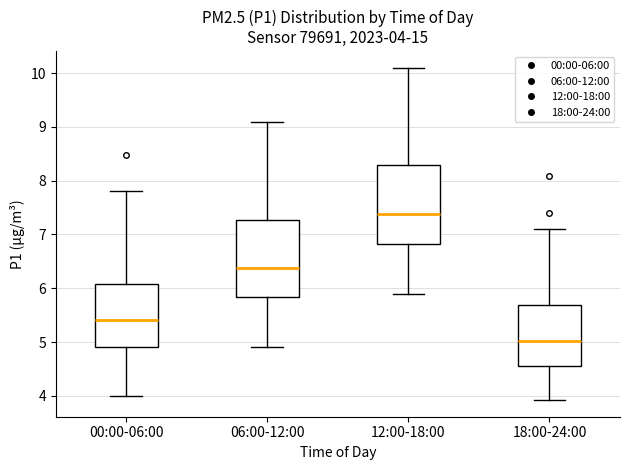

Which box's median line is the lowest?

18:00-24:00